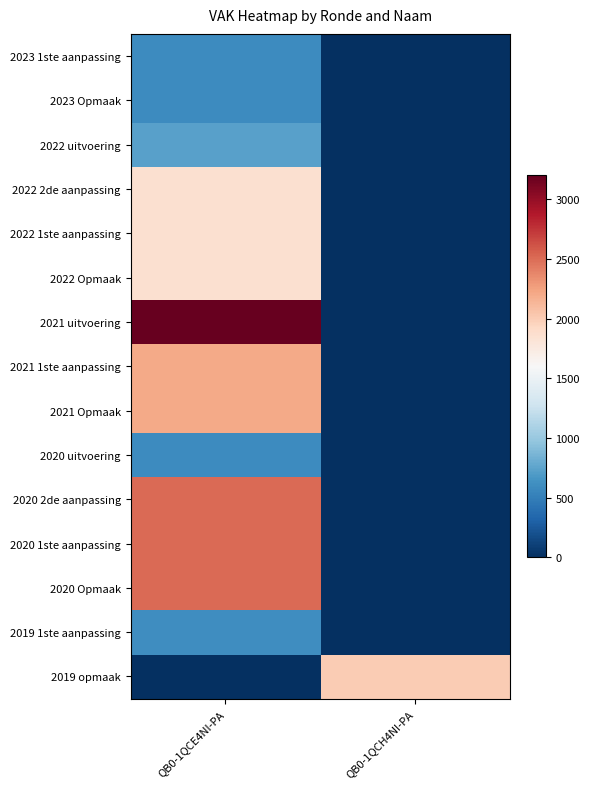

At QB0-1QCE4NI-PA, list the series in order from largest to smallest.

2021 uitvoering, 2020 2de aanpassing, 2020 1ste aanpassing, 2020 Opmaak, 2021 1ste aanpassing, 2021 Opmaak, 2022 2de aanpassing, 2022 1ste aanpassing, 2022 Opmaak, 2022 uitvoering, 2019 1ste aanpassing, 2023 1ste aanpassing, 2023 Opmaak, 2020 uitvoering, 2019 opmaak